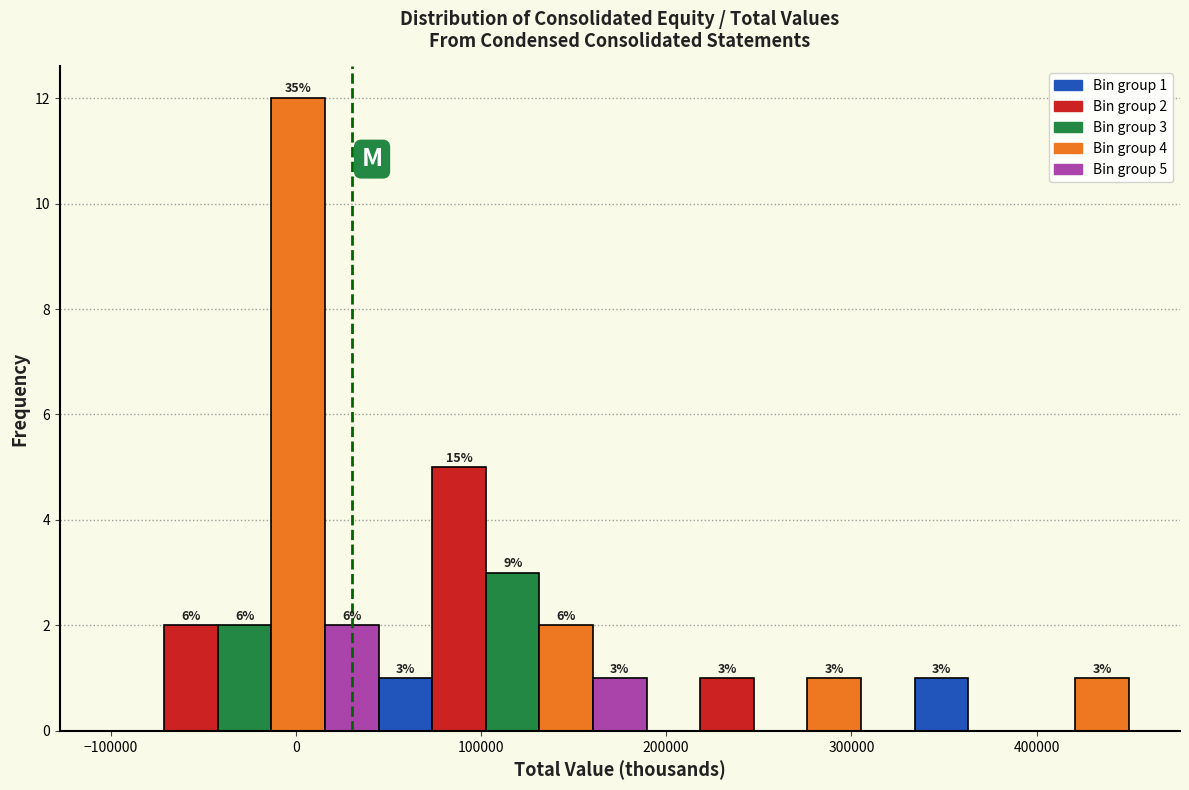

Around what value on the x-axis is the tallest bar? Give the approximate position of its centre, as read against the axis.

0